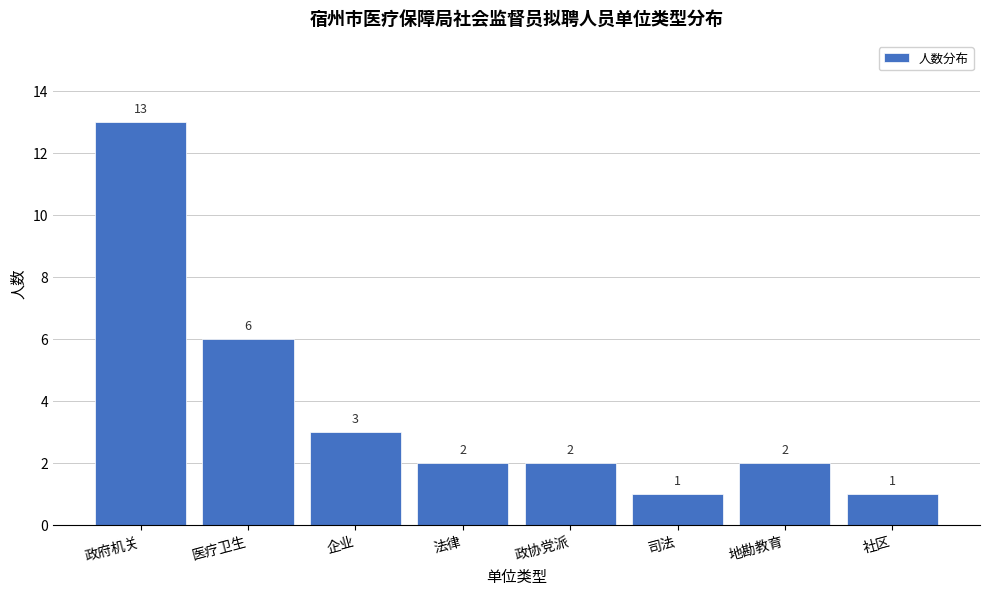

Reading right to left, extract all data points from this chart.

社区=1	地勘教育=2	司法=1	政协党派=2	法律=2	企业=3	医疗卫生=6	政府机关=13